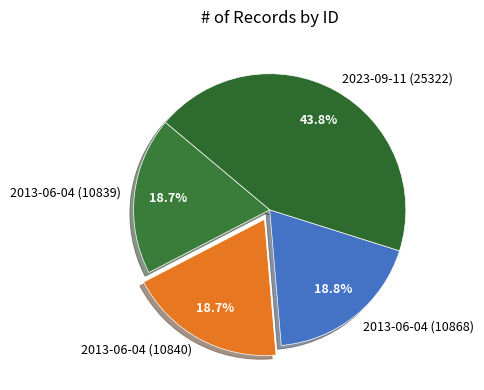

Does 2013-06-04 (10868) account for over 50% of the chart?

No